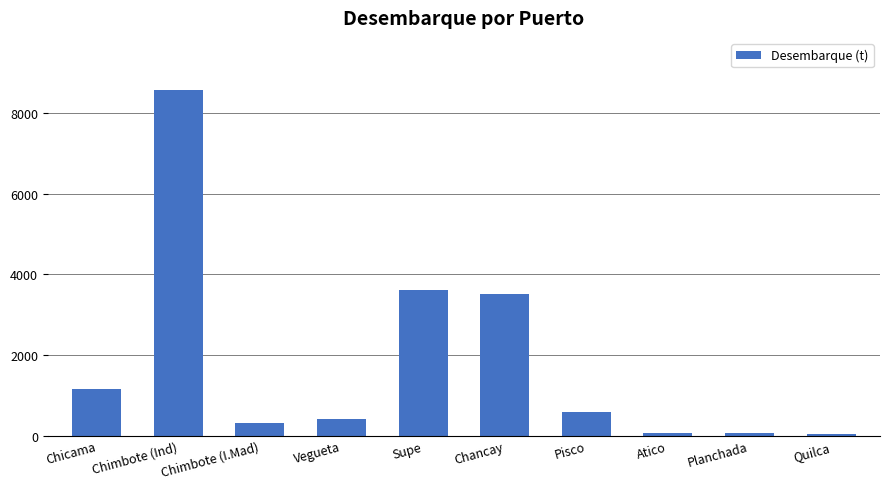

At which label is the value closest to 4305?

Supe